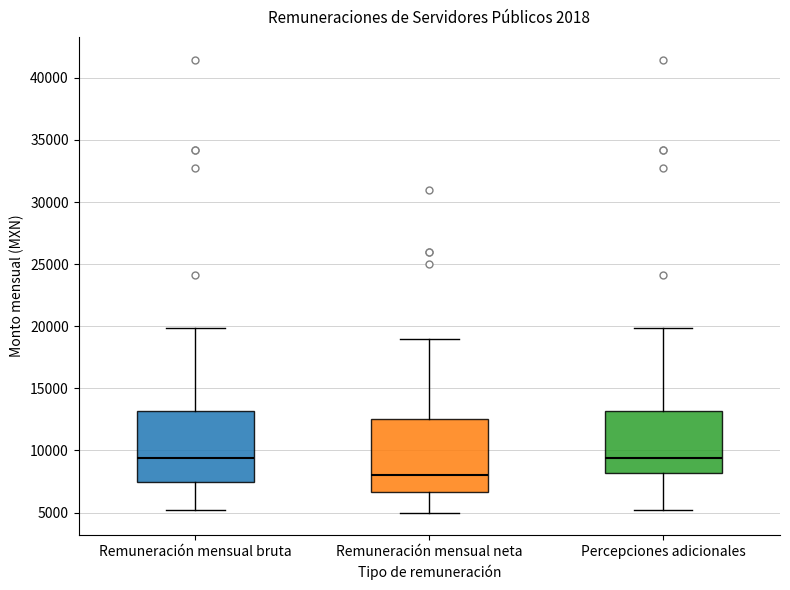

Reading left to right, read every box against the y-axis: the position of its median line, the range the box covers, and the ends of its whiskers. The values are not printed on the chart, so give them approximately, as read against the axis.

Remuneración mensual bruta: median 9500, box 7500 to 13000, whiskers 5000 to 20000
Remuneración mensual neta: median 8000, box 6500 to 12500, whiskers 5000 to 19000
Percepciones adicionales: median 9500, box 8000 to 13000, whiskers 5000 to 20000